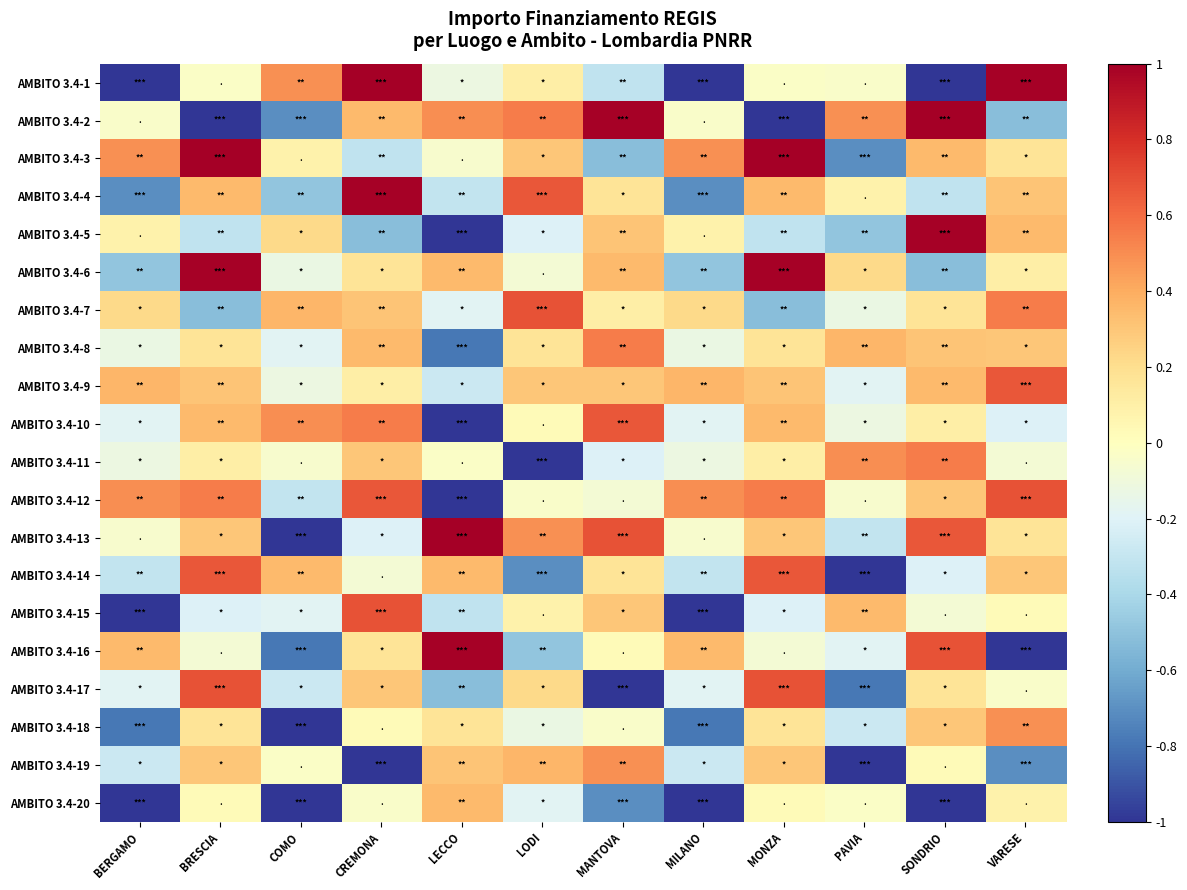

Which category has the lowest value across all series?

BERGAMO